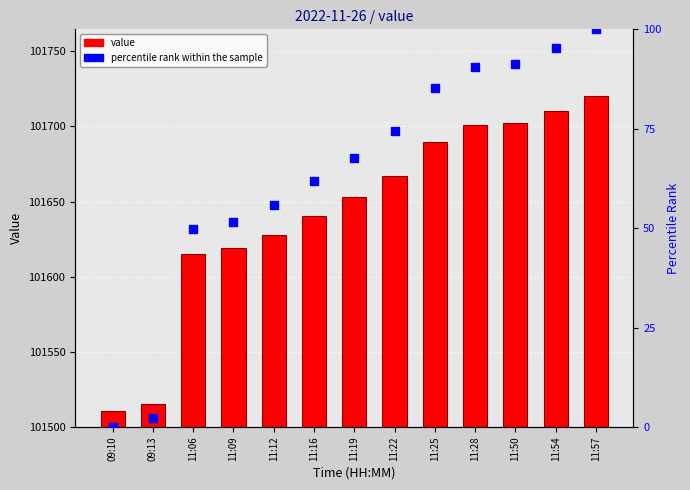

Which series has the largest Y range (max minus min)?

value